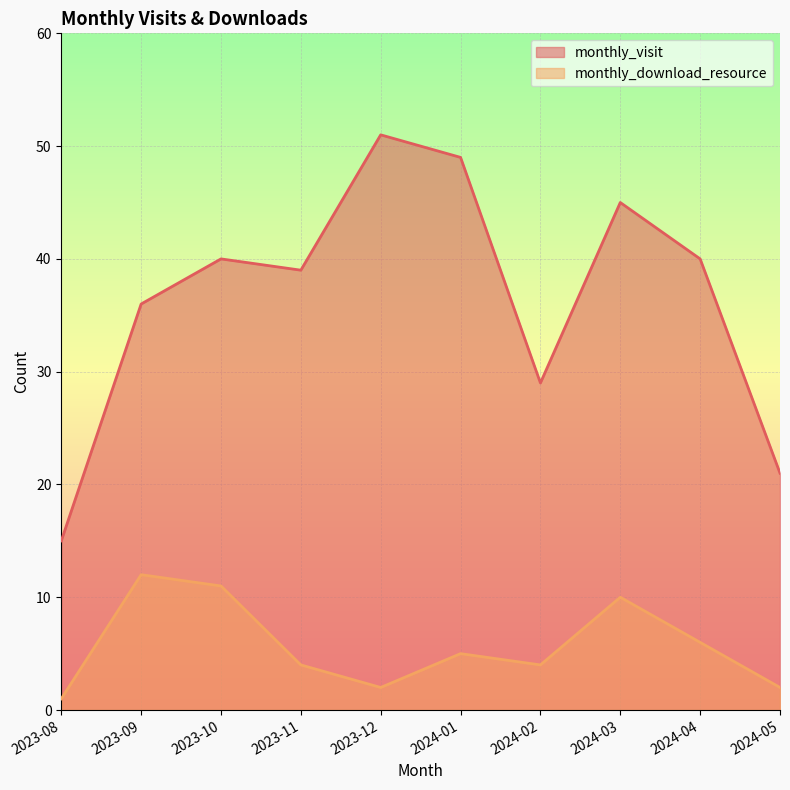

True or false: monthly_download_resource and monthly_visit cross at least once.

False